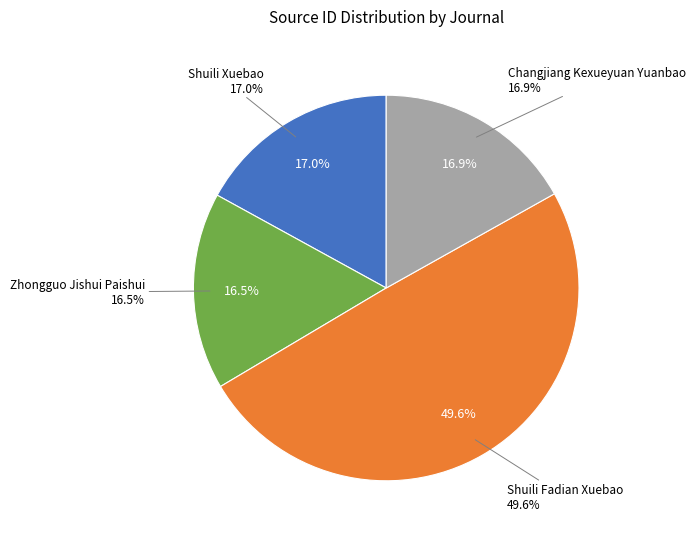

What is the change in value from Shuili Xuebao to Shuili Fadian Xuebao?

+35611